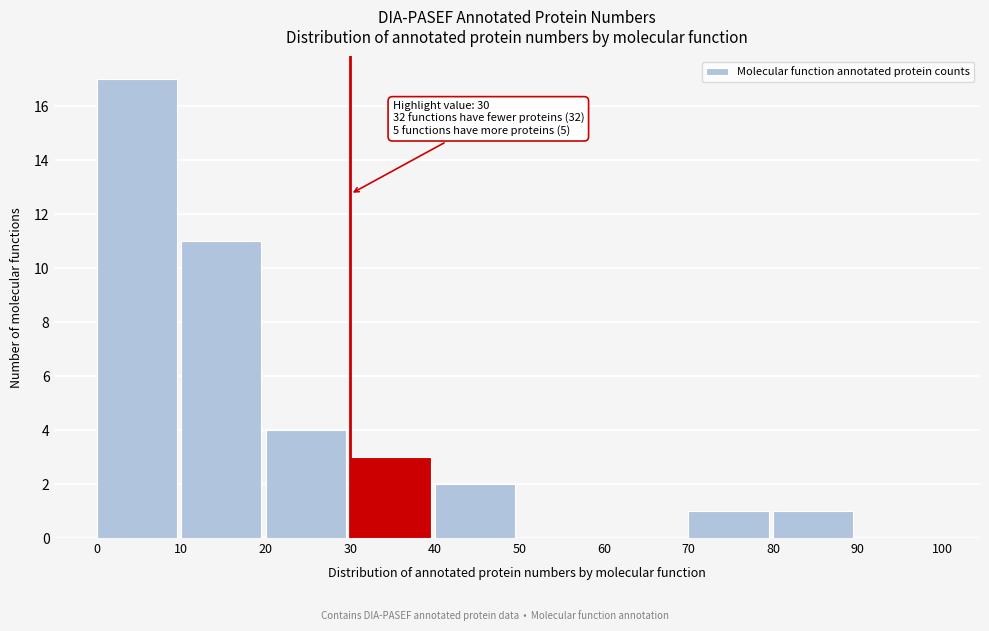

Which range on the x-axis has the tallest bar?

0 to 10